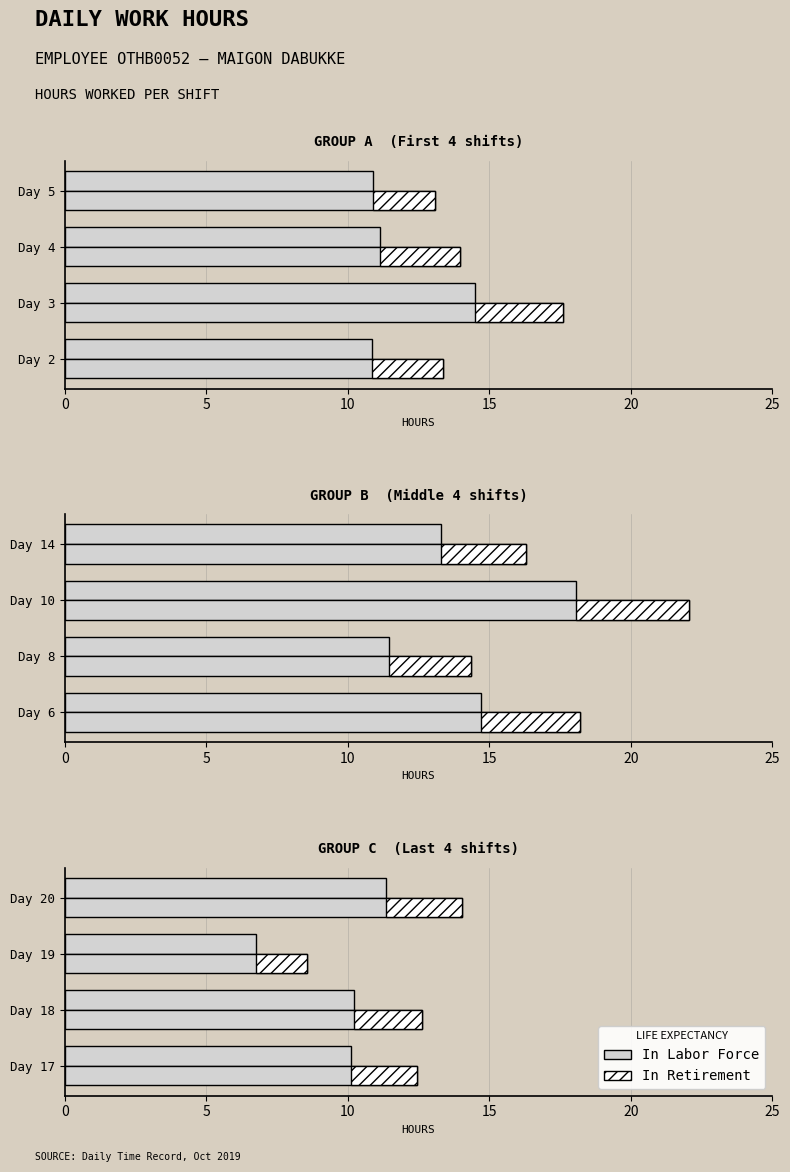

Is it true that the value at Day 20 is 11.3?

True